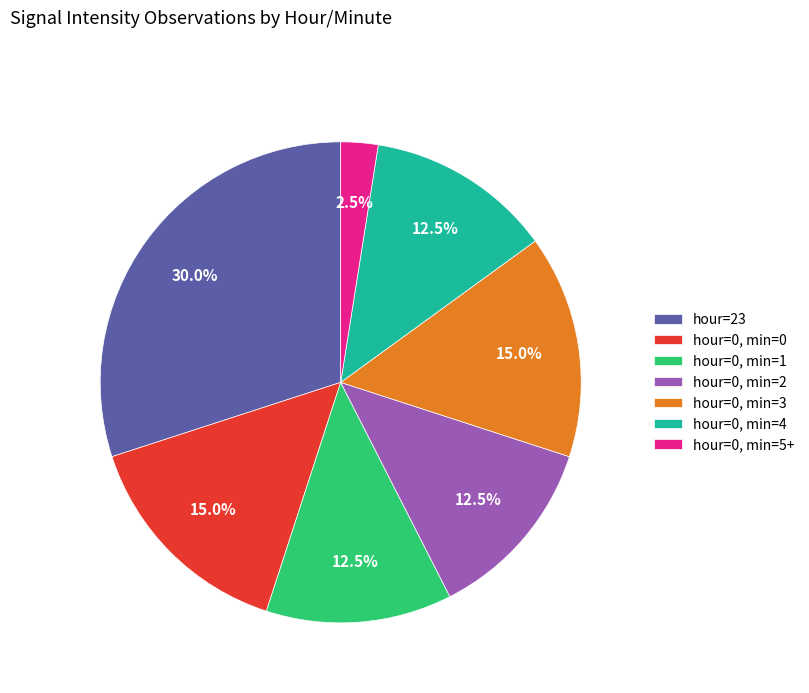

Do hour=0, min=2 and hour=0, min=5+ together represent more than half of the pie?

No